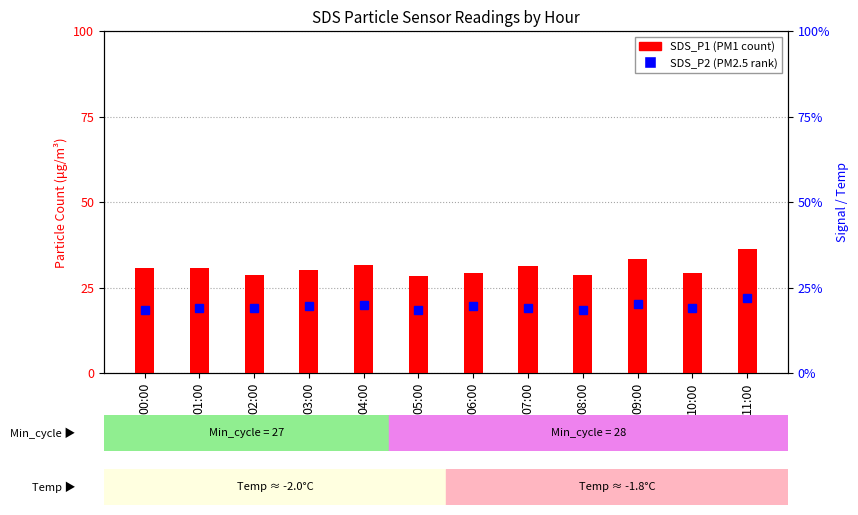

Reading left to right, list all the values displayed in this chart.

SDS_P2: 18.4	18.9	19.1	19.5	20.0	18.6	19.6	18.9	18.5	20.2	19.0	21.8
SDS_P1: 30.7	30.8	28.8	30.1	31.6	28.2	29.2	31.2	28.8	33.3	29.3	36.1